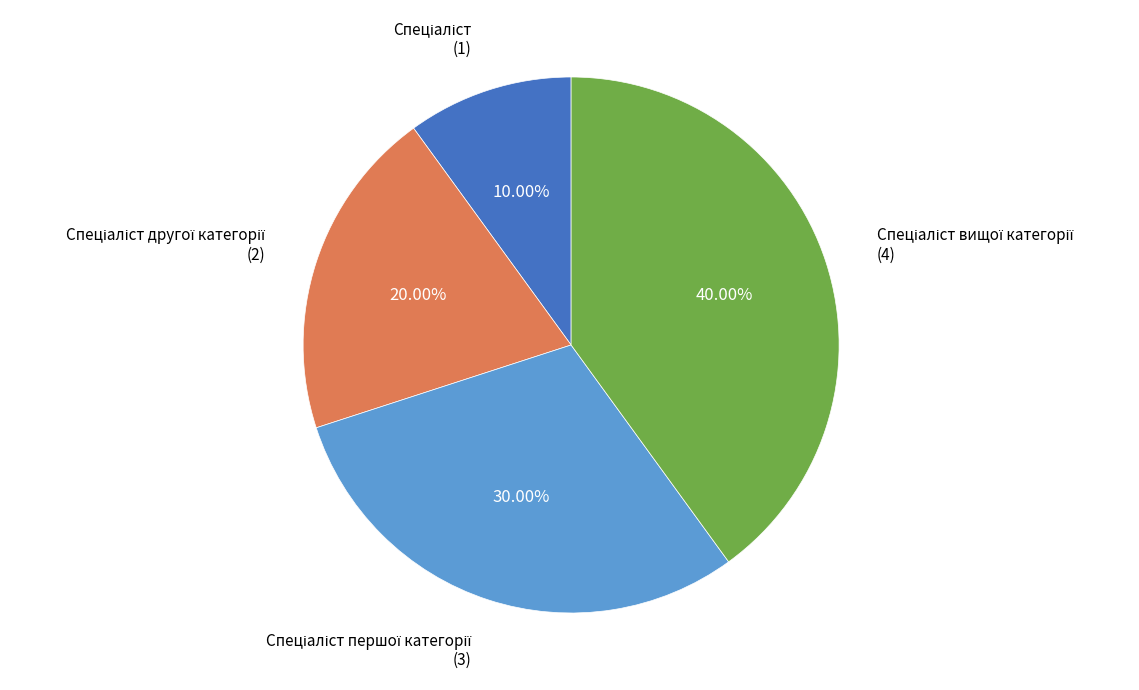

Does any single category account for the majority?

No